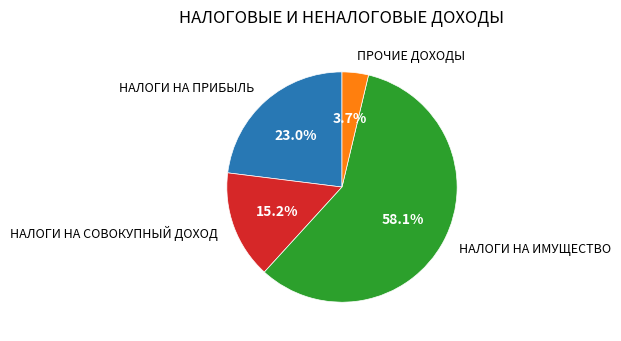

What is the ratio of the value at НАЛОГИ НА ИМУЩЕСТВО to the value at НАЛОГИ НА СОВОКУПНЫЙ ДОХОД?

3.8